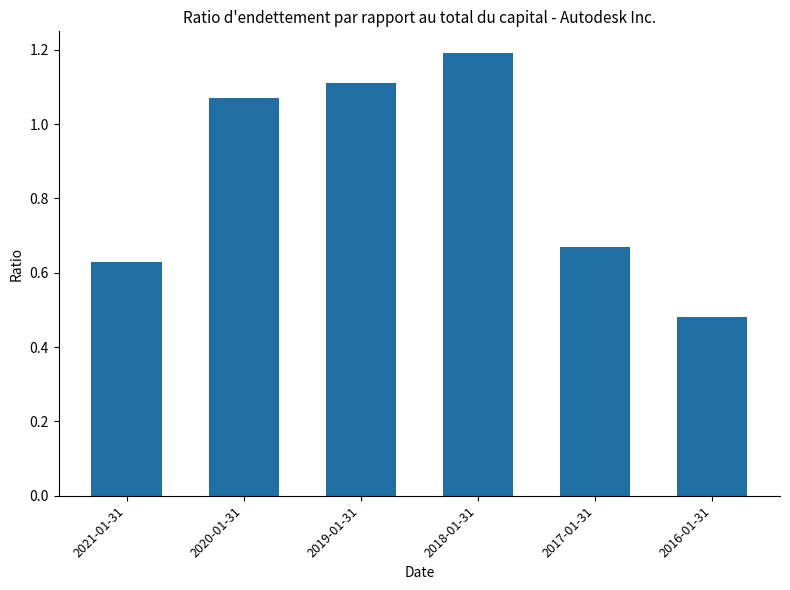

What is the sum of all values?

5.2